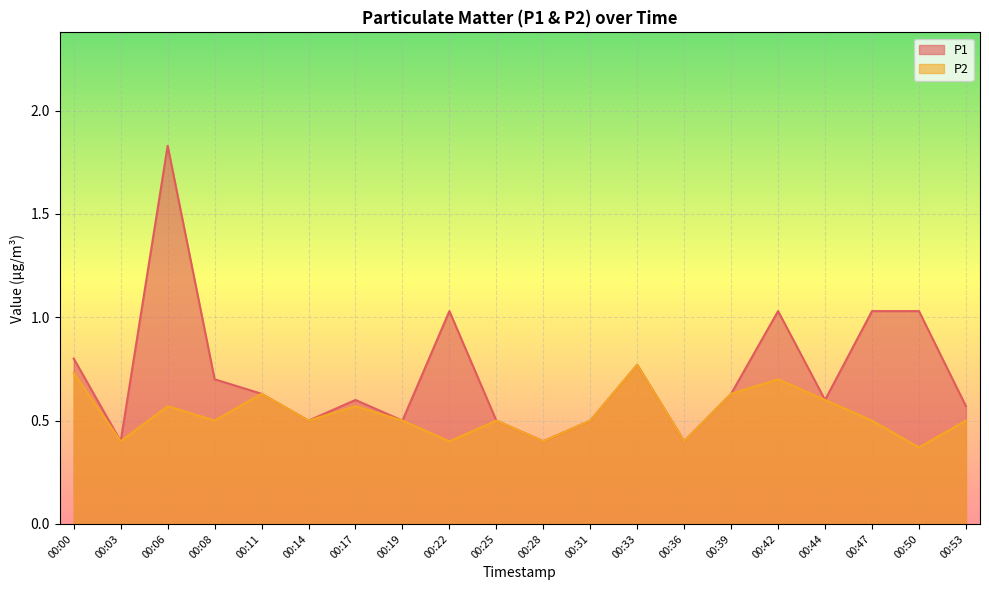

The P1 series shows 0.6 at 00:39. True or false?

True